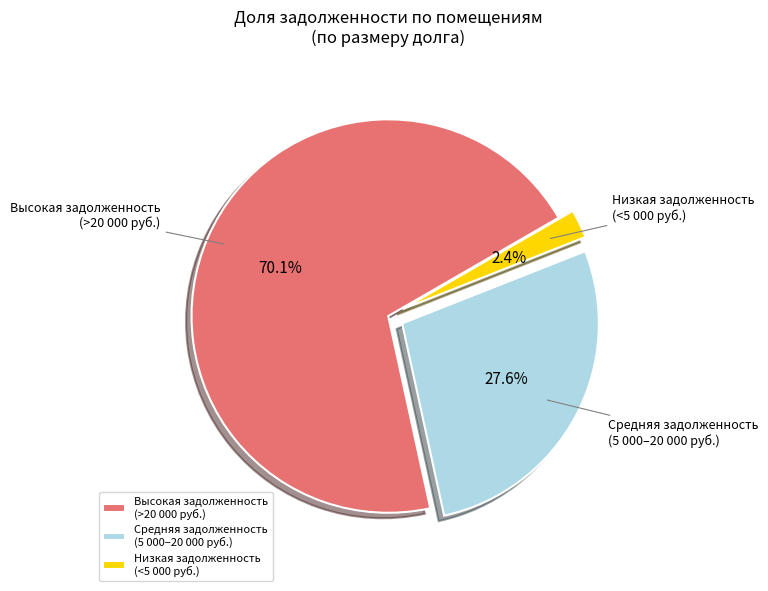

What percentage is NOT represented by Низкая задолженность (<5 000 руб.)?

97.6%